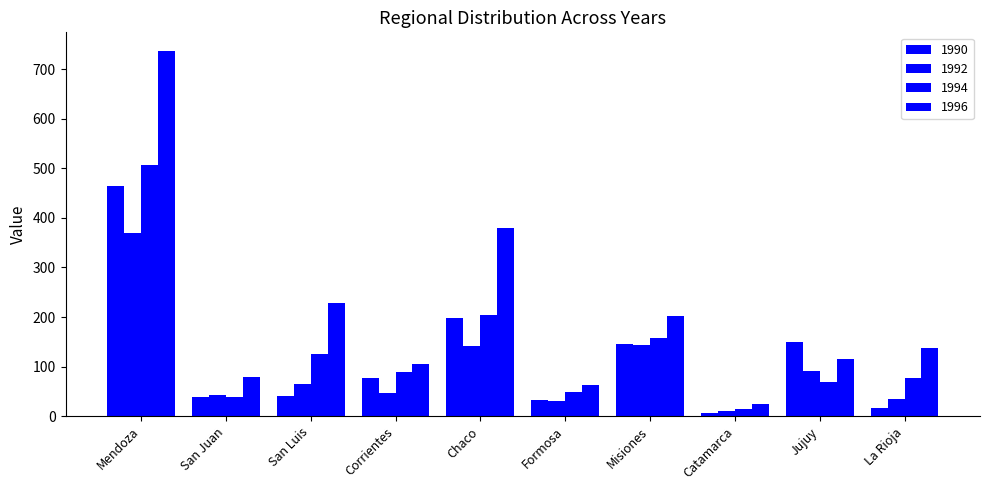

What is the difference between the maximum and minimum values in the 1996 series?

712.1